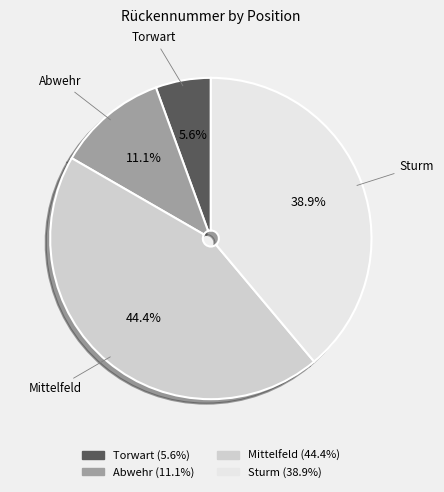

To the nearest percent, what is the difference between the Mittelfeld and Torwart slice percentages?

39%